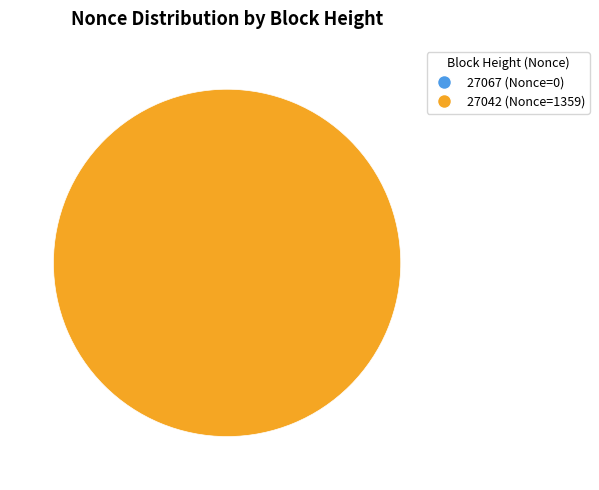

Count the number of slices in the pie.

2